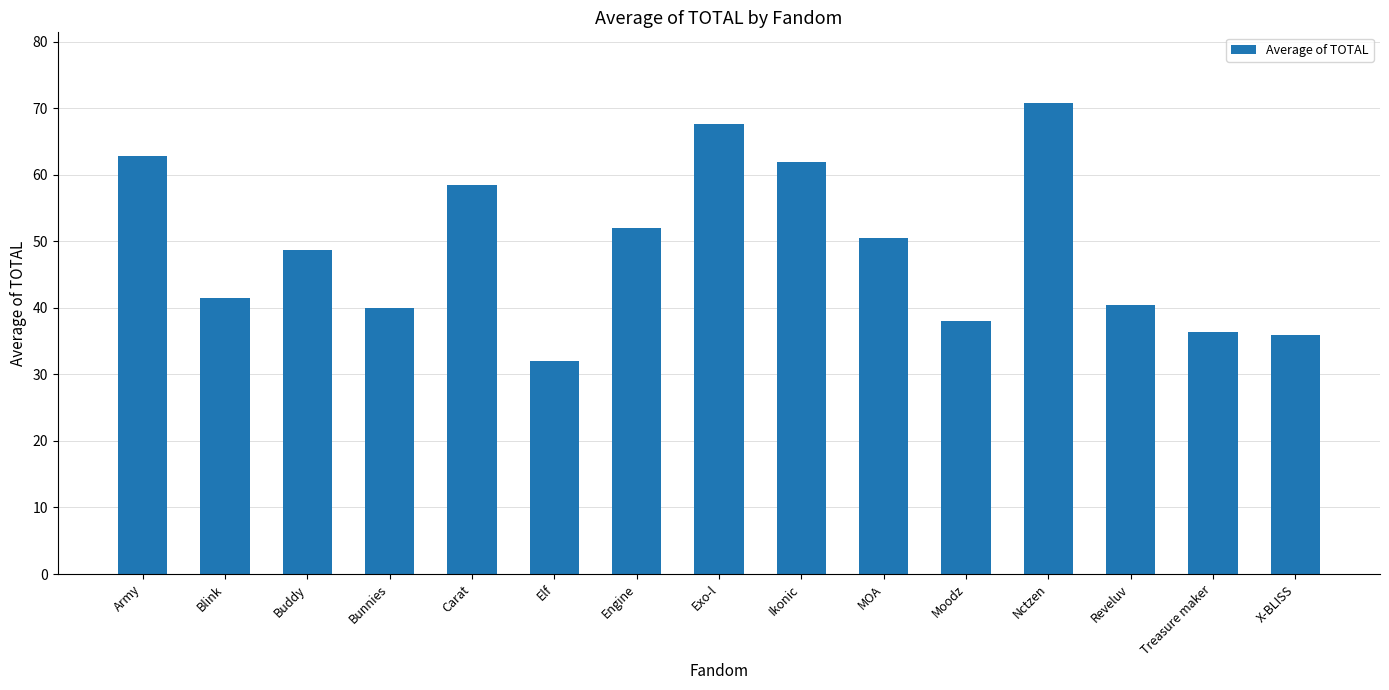

Which label corresponds to the largest value in the chart?

Nctzen